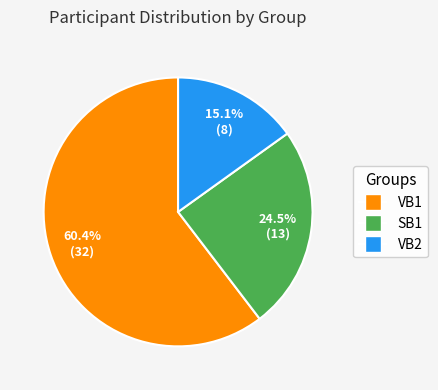

Is it true that VB1 is 72% of the pie?

False